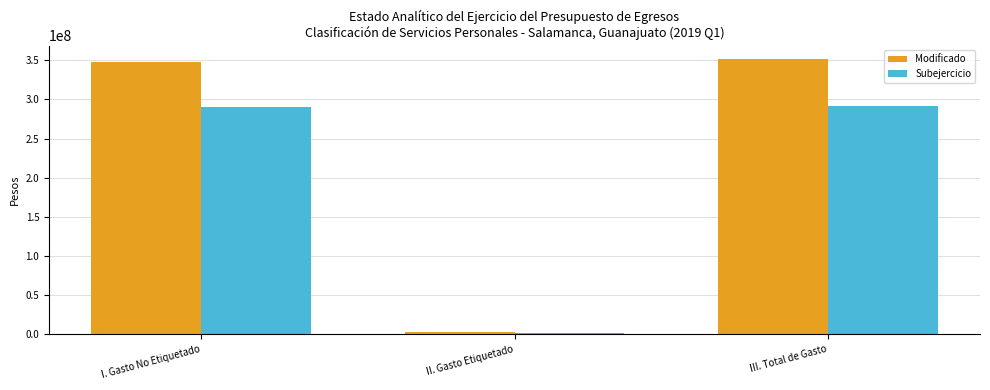

What is the label of the 2nd bar from the right?

II. Gasto Etiquetado